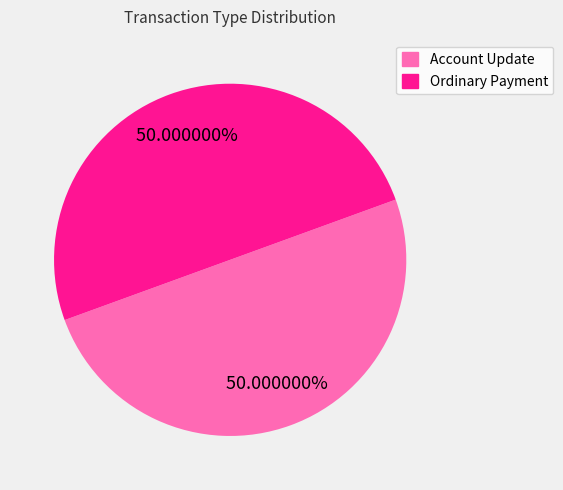

Is the sum of Ordinary Payment and Account Update greater than half?

Yes